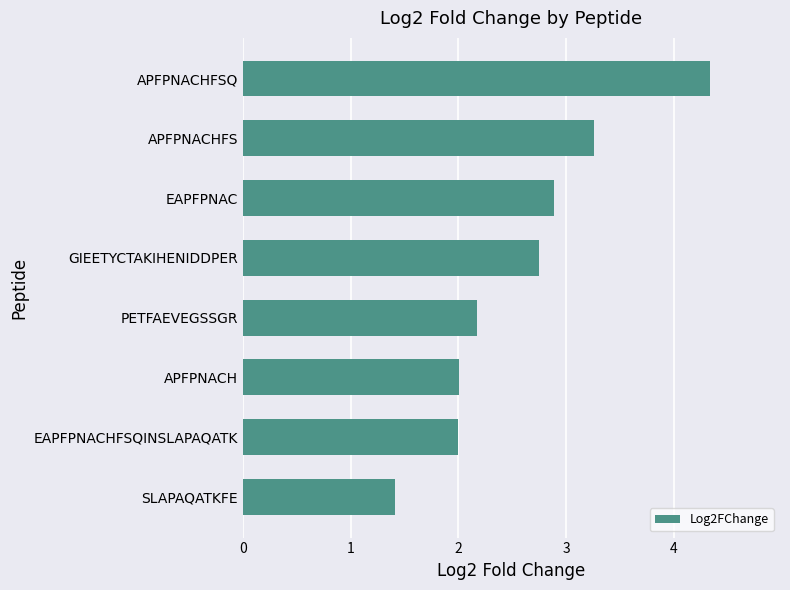

Are the bars grouped side by side (vs. stacked)?

No